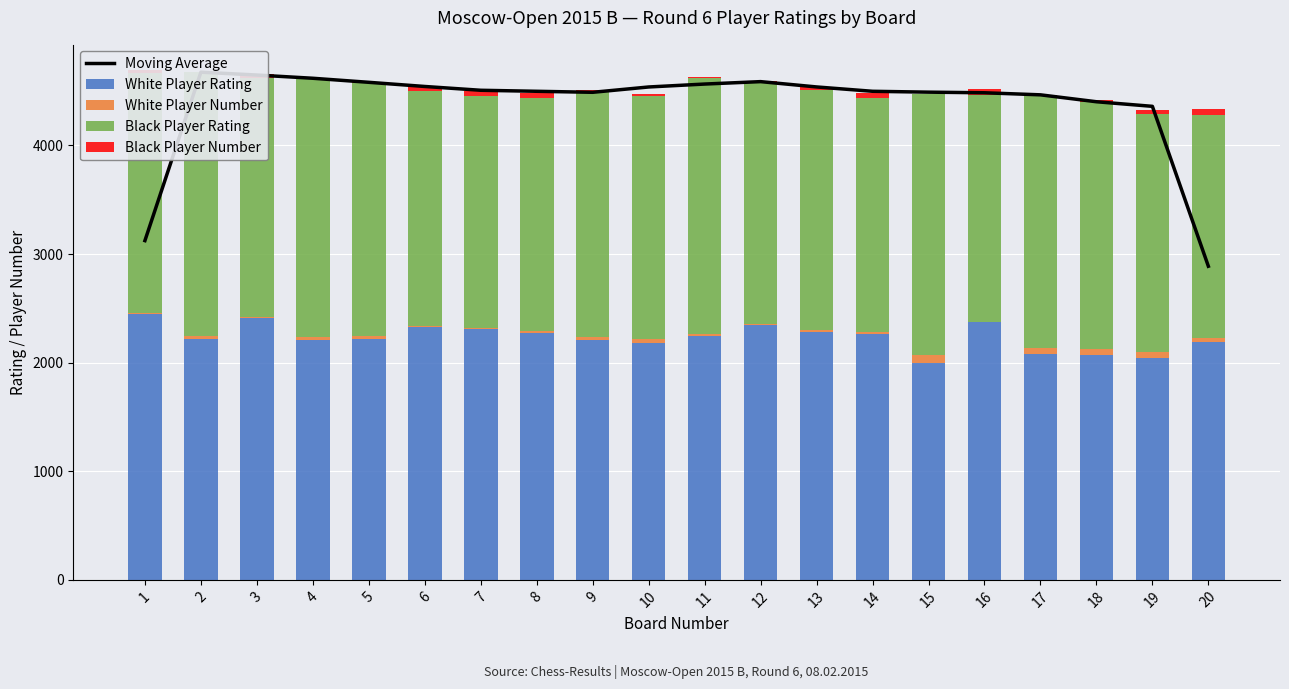

At how many categories does at least one series exceed 2706?

20